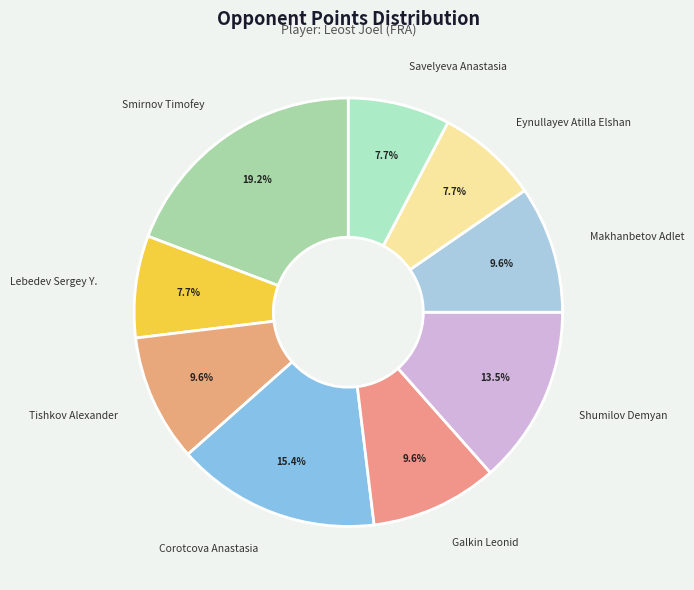

To the nearest percent, what is the average slice percentage?

11%